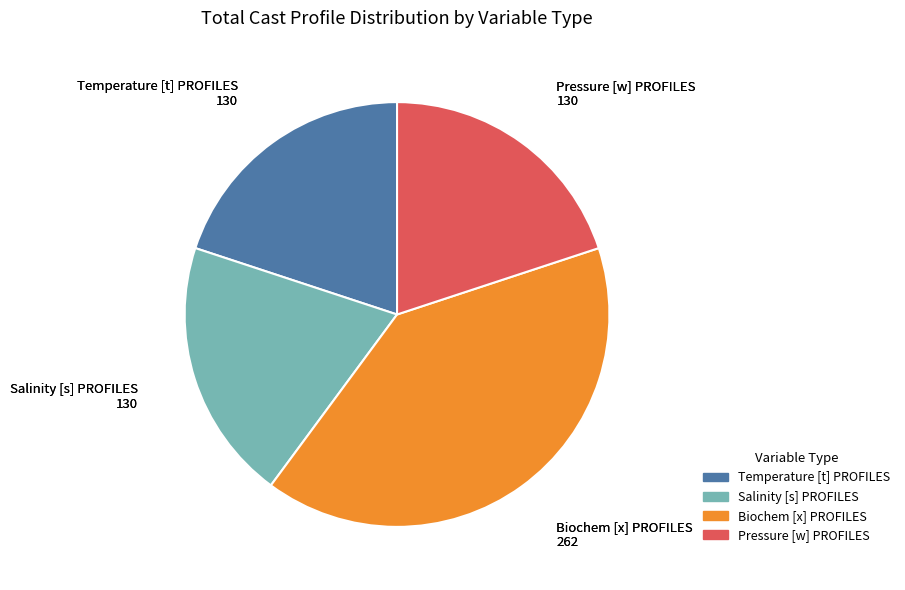

Is there a majority slice in this chart?

No